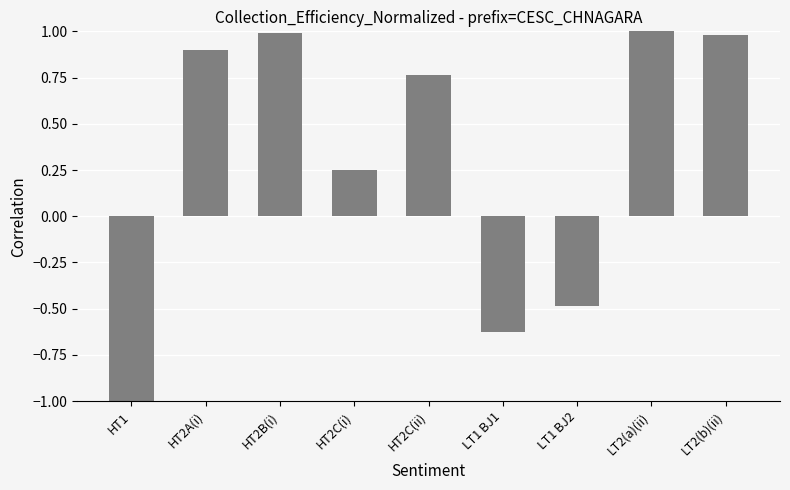

What is the label of the 6th bar from the left?

LT1 BJ1